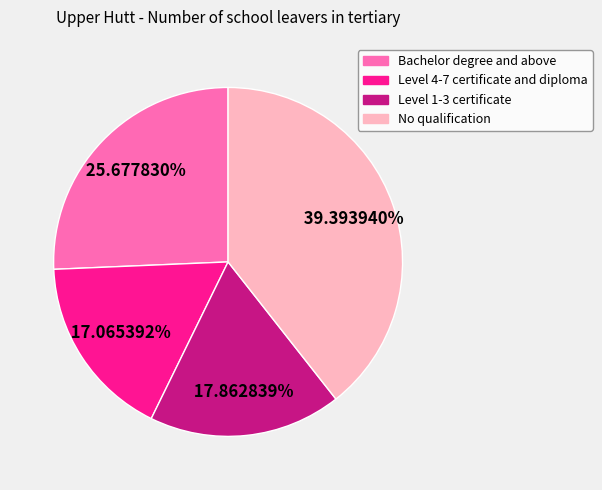

Is it true that No qualification is 26% of the pie?

False